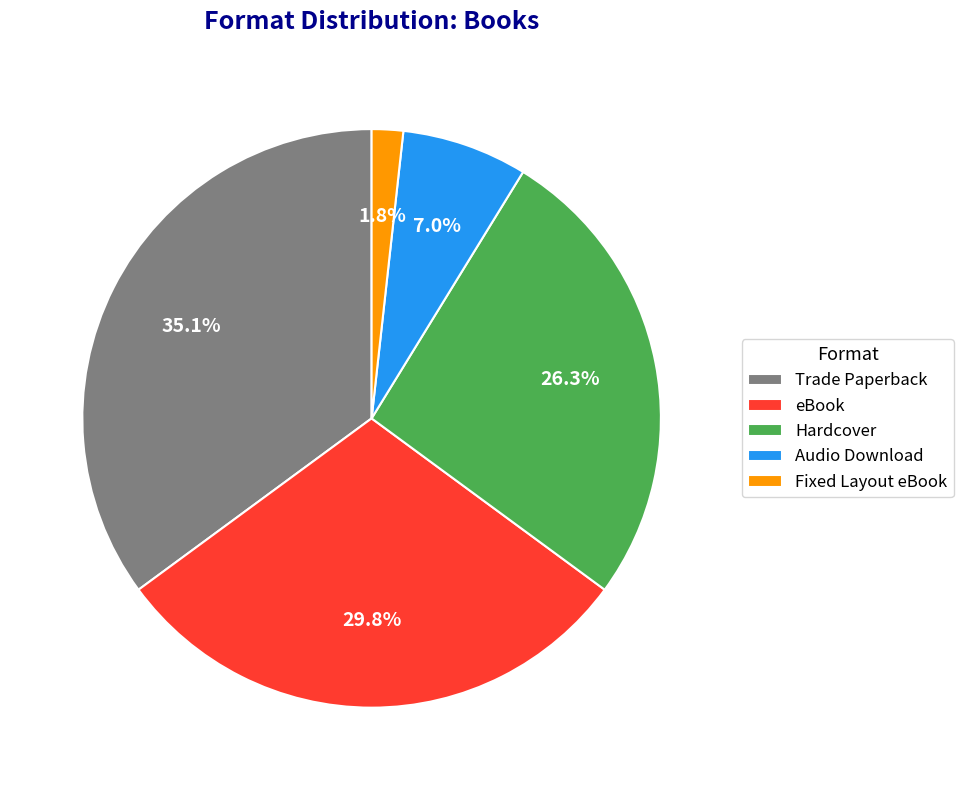

What is the ratio of the value at Hardcover to the value at eBook?

0.9